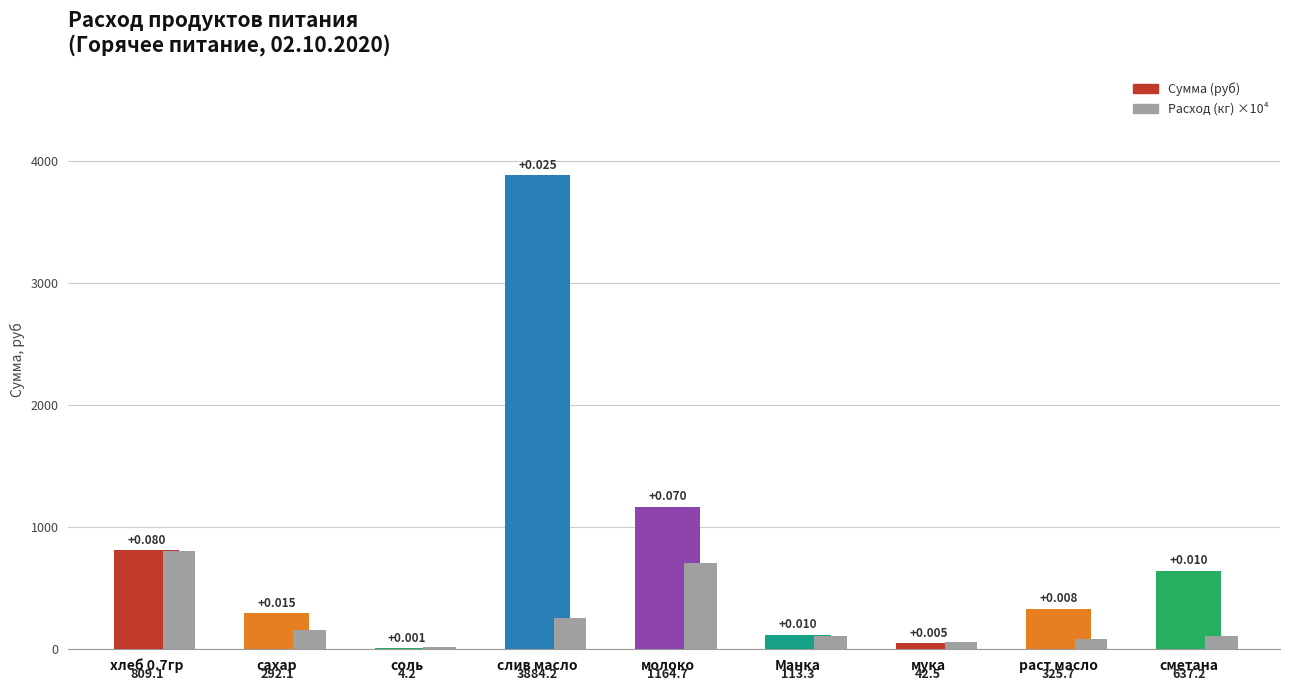

What are all the series names shown in the legend?

Сумма (руб), Расход (кг) ×10⁴